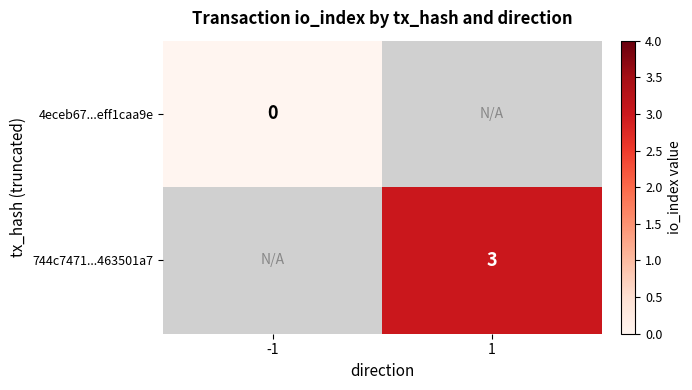

True or false: 744c7471...463501a7 has a value of 3 at 1.

True